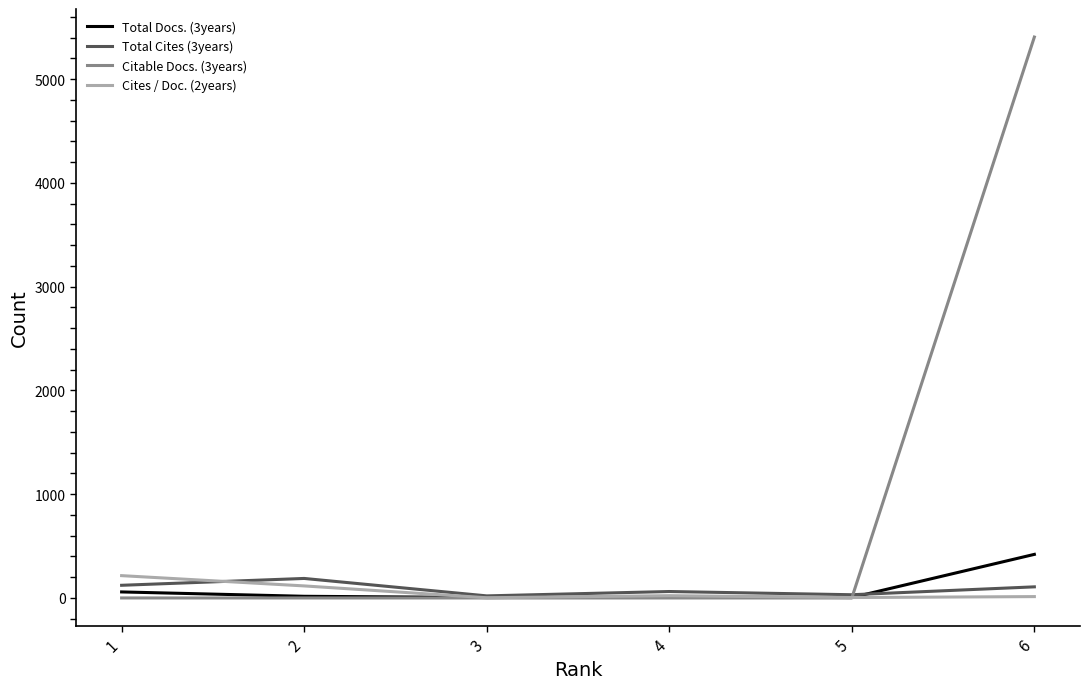

Which series has the widest spread of values?

Citable Docs. (3years)